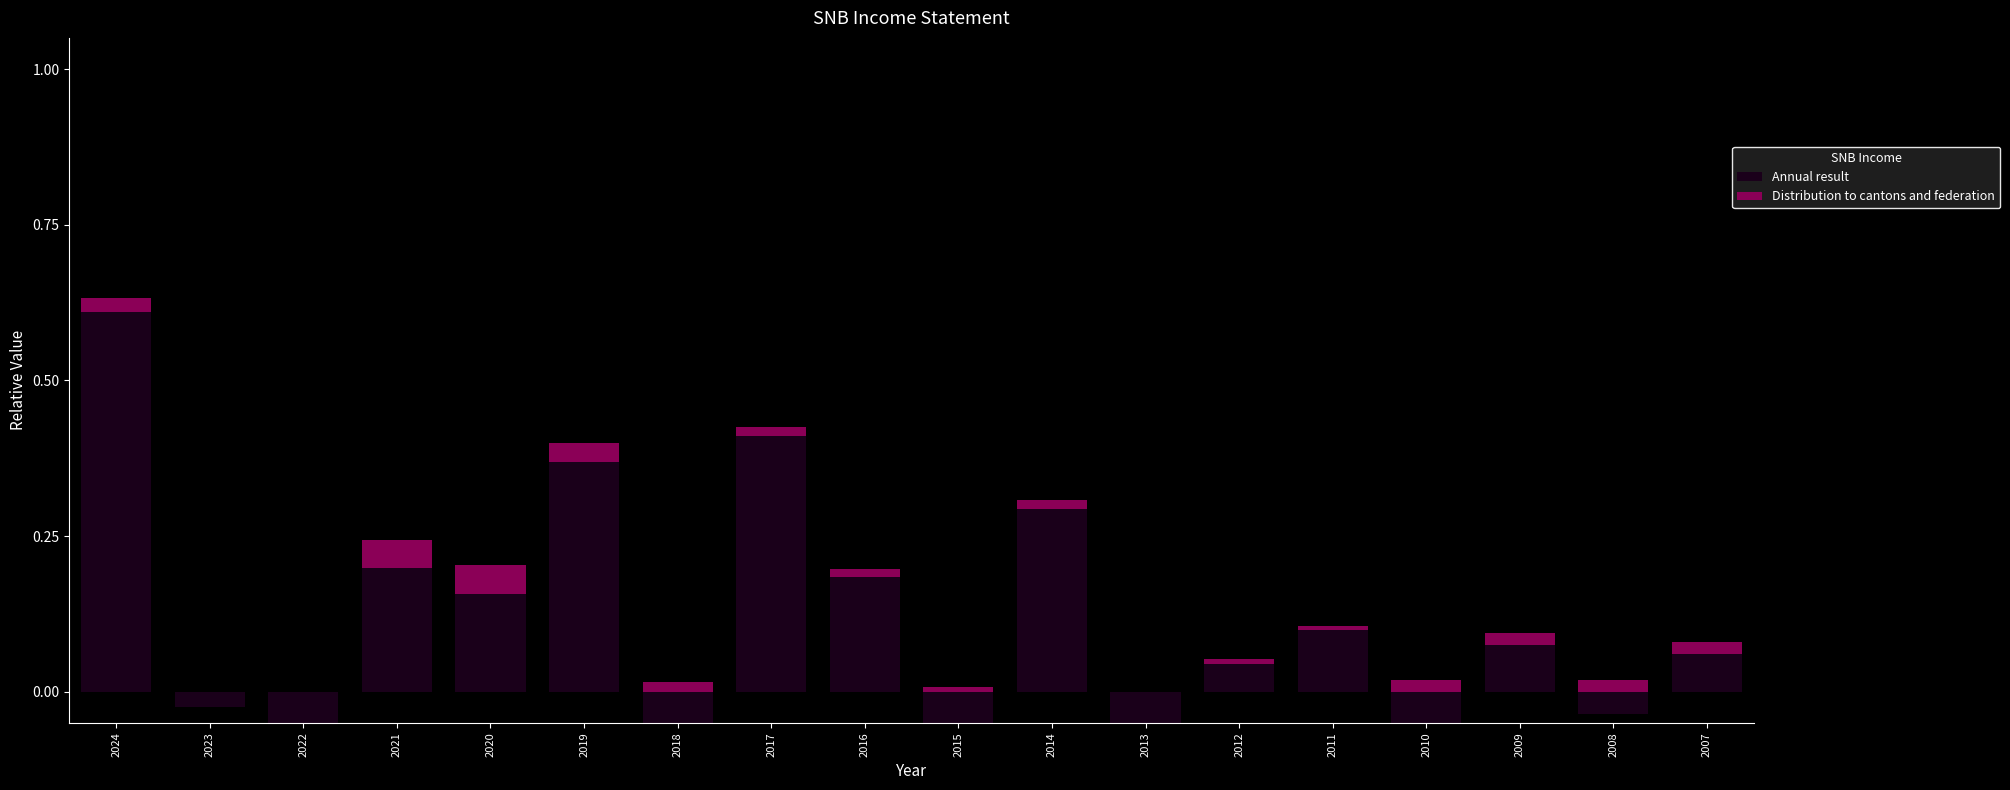

What is the difference between the Annual result values at 2024 and 2010?

0.6